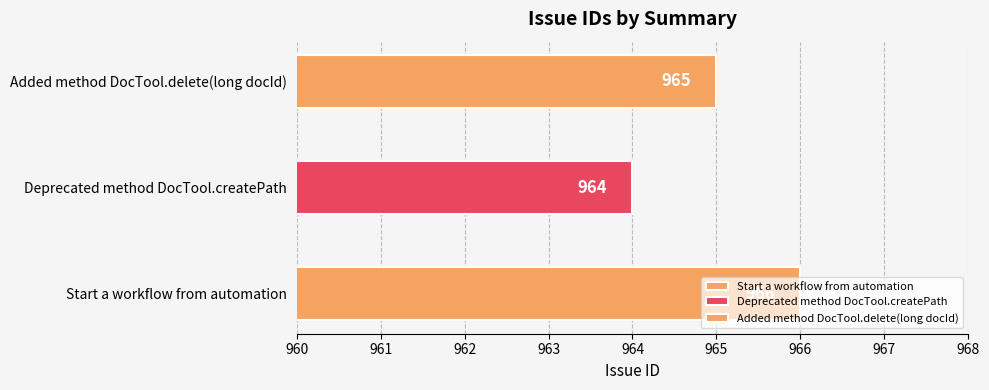

Count the number of values greater than 965.

1